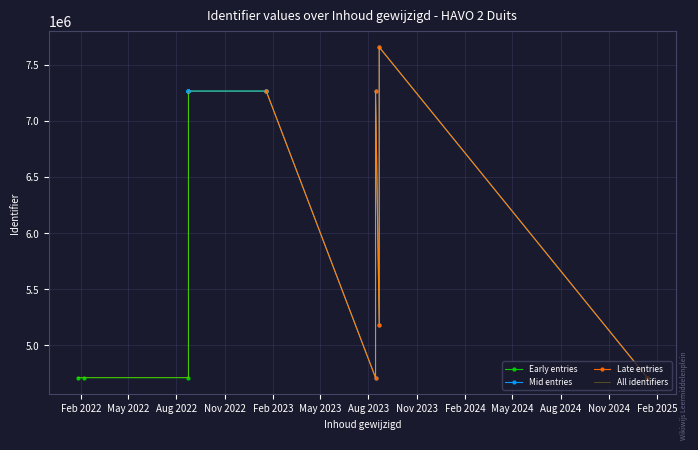

What is the difference between the values at 2023-01-19 and 2025-01-13?

2556739